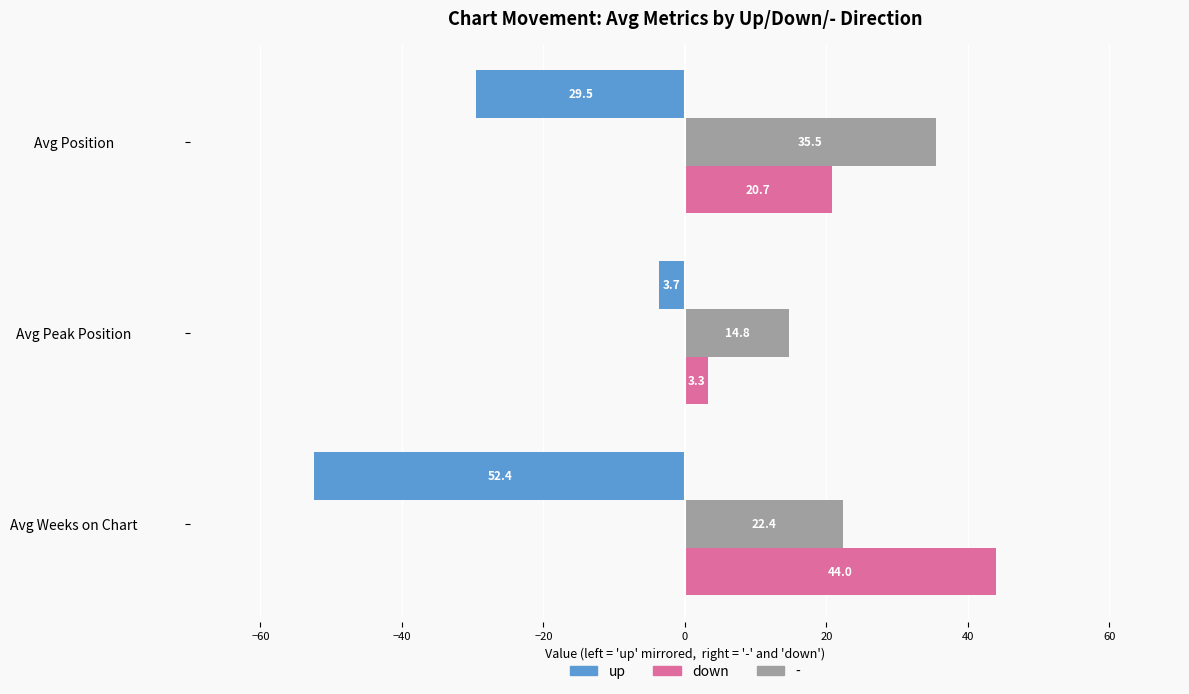

What is the minimum value shown in the chart?

-52.4